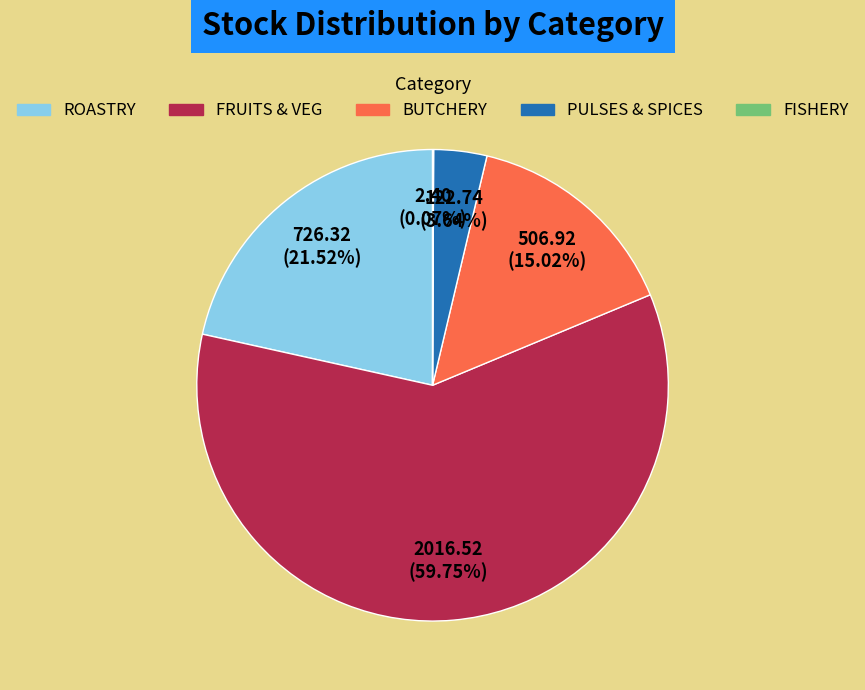

To the nearest percent, what is the combined percentage of FRUITS & VEG and BUTCHERY?

75%